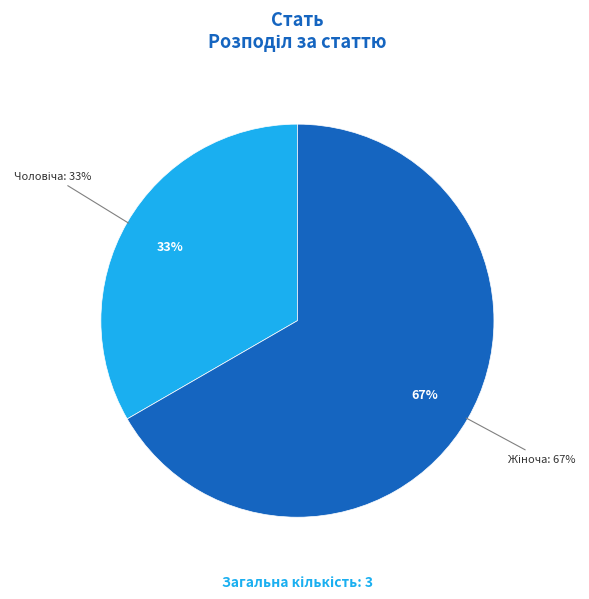

What is the ratio of the value at Жіноча to the value at Чоловіча?

2.0